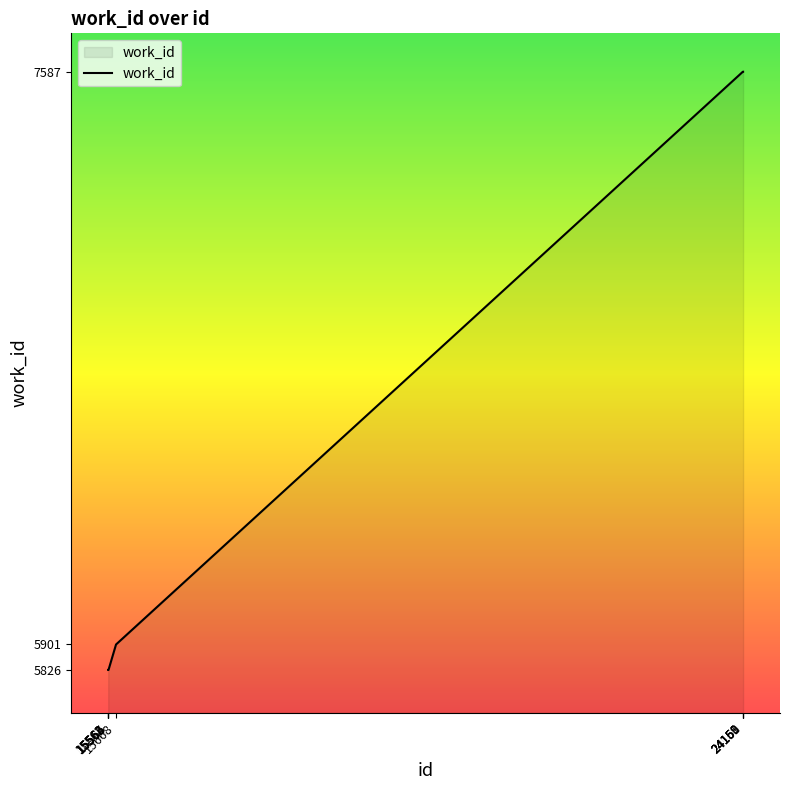

What is the maximum value shown in the chart?

7587